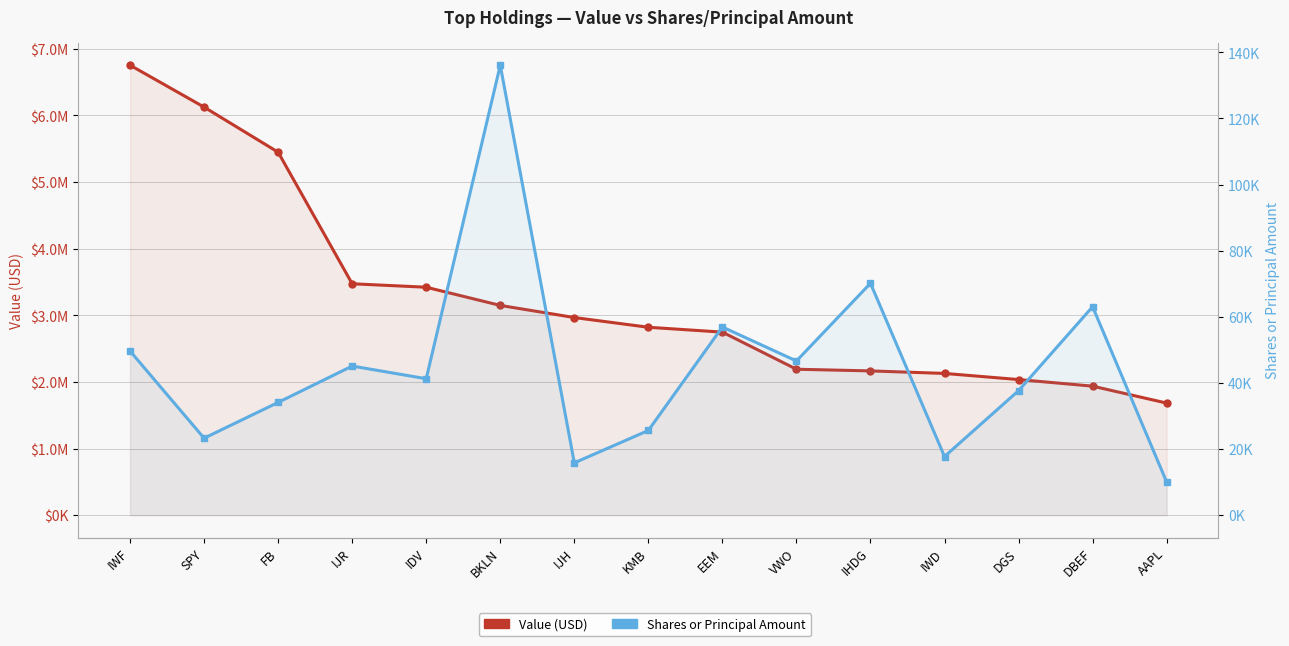

Between IWF and IDV, which series saw the biggest shift?

Value (USD)